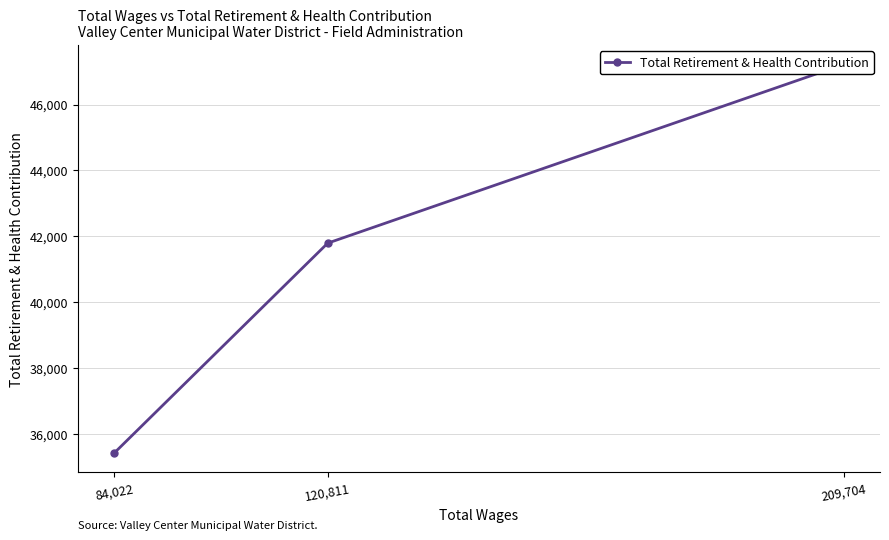

The chart shows a value of 41791 at 120,811. True or false?

True